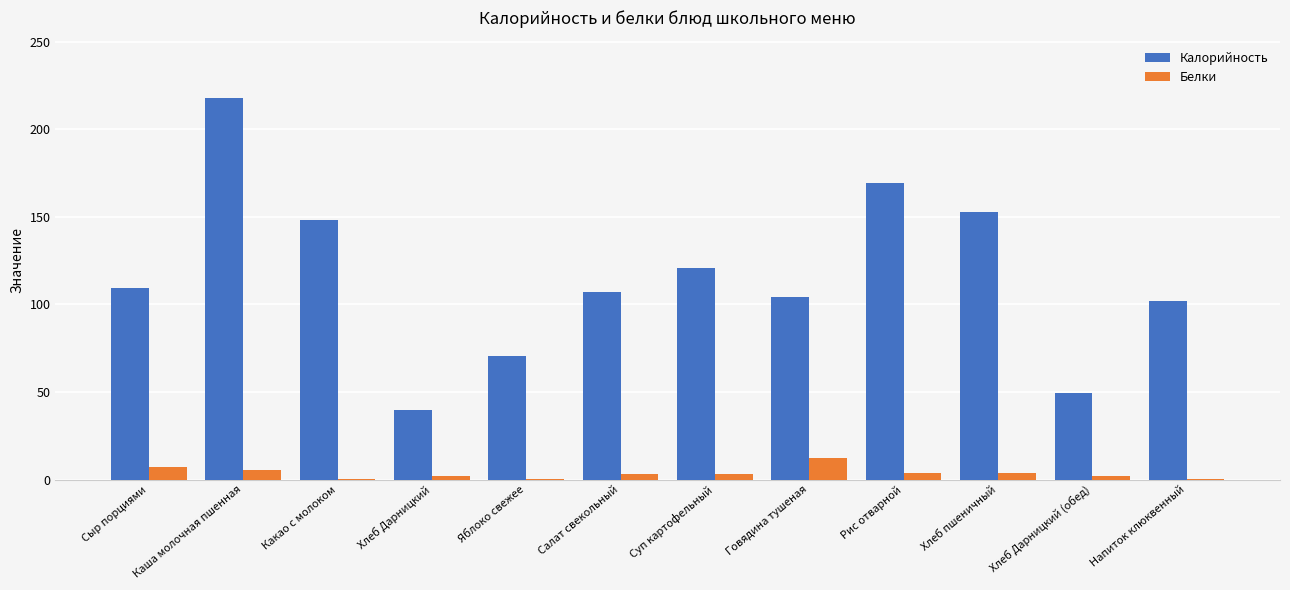

What is the total value across all series at Хлеб Дарницкий?

41.5